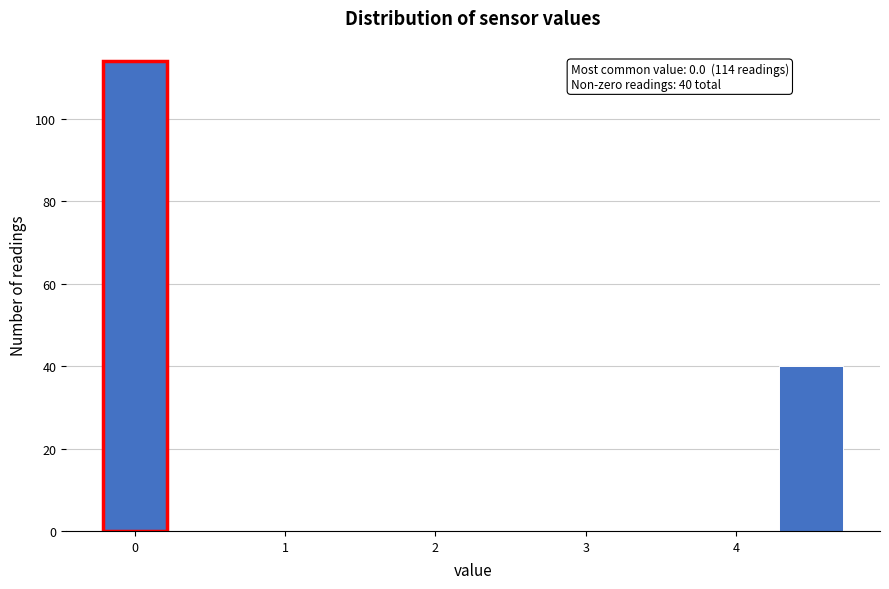

Over which range of the x-axis is the bar tallest?

-0.25 to 0.25